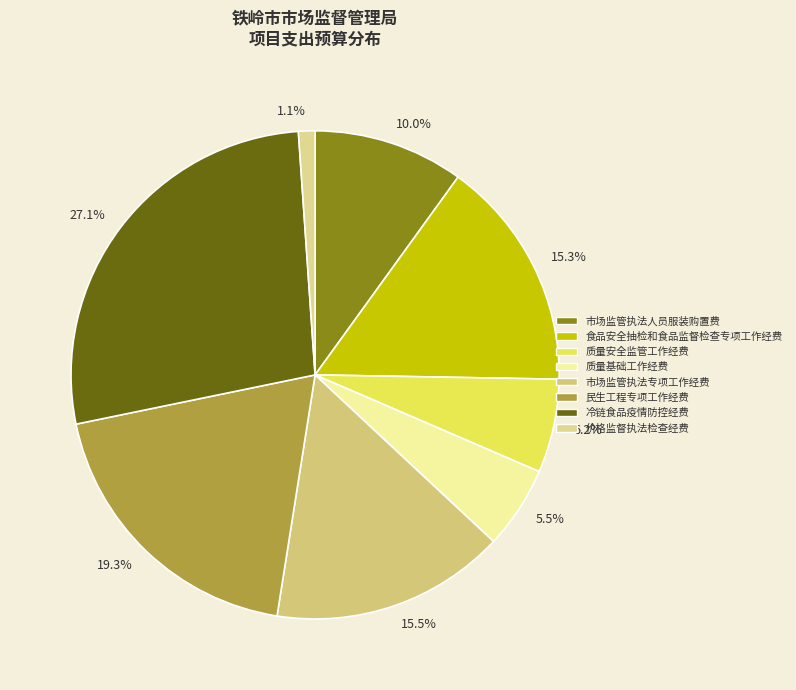

True or false: 市场监管执法专项工作经费 accounts for 2% of the total.

False